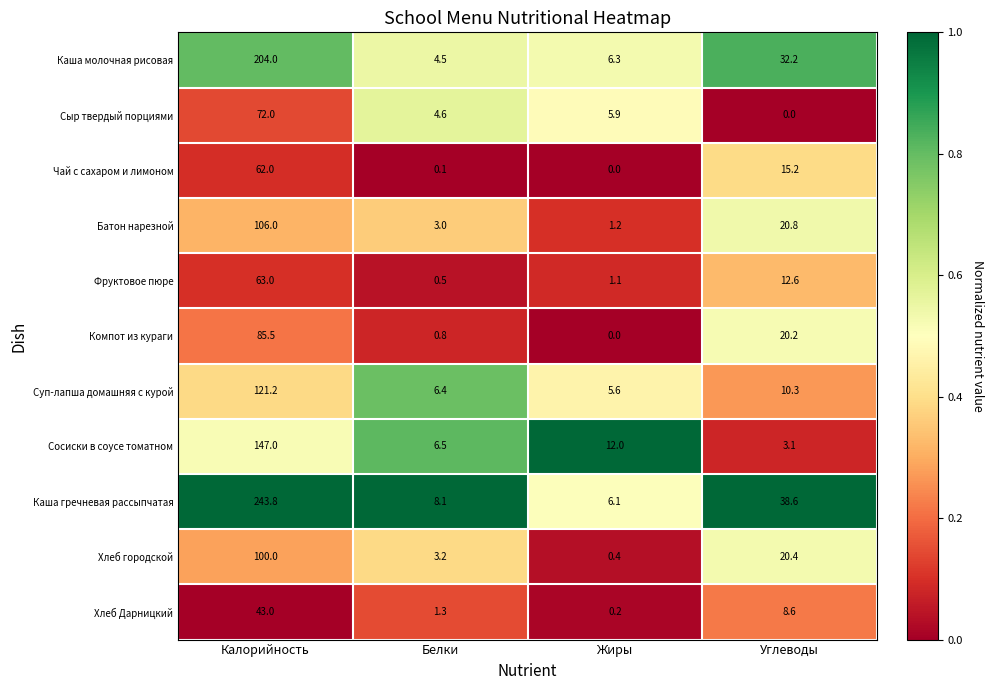

How many data points does each series have?

4